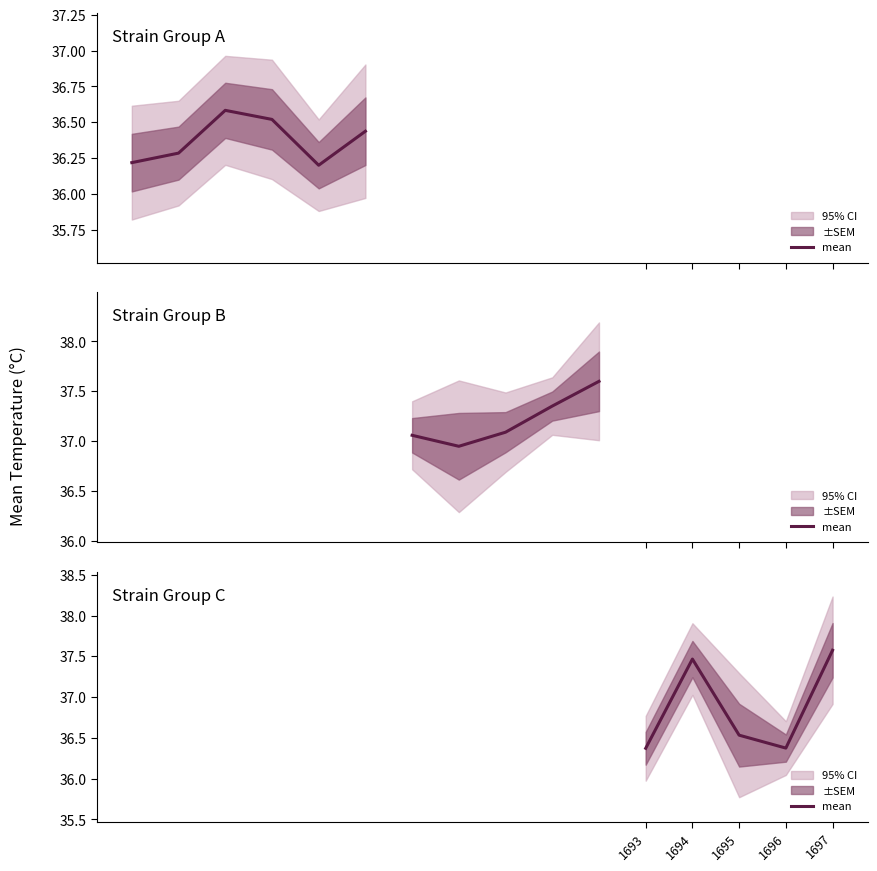

True or false: the data shows 53.6 at 1697.

False